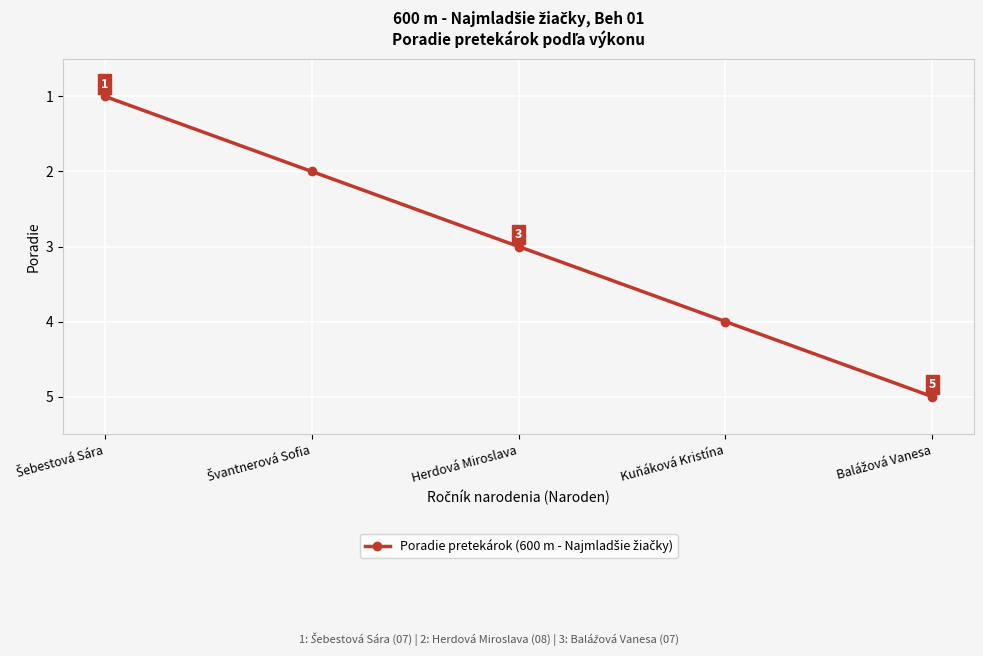

What is the difference between the maximum and minimum values?

4